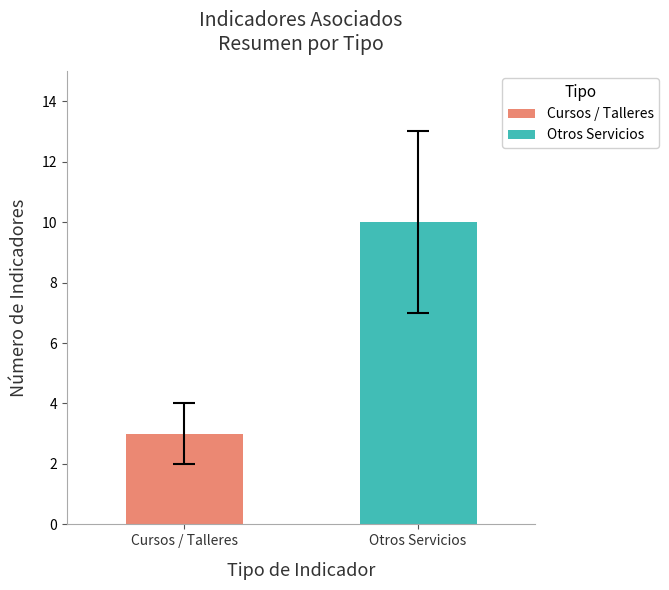

What is the smallest value displayed?

3